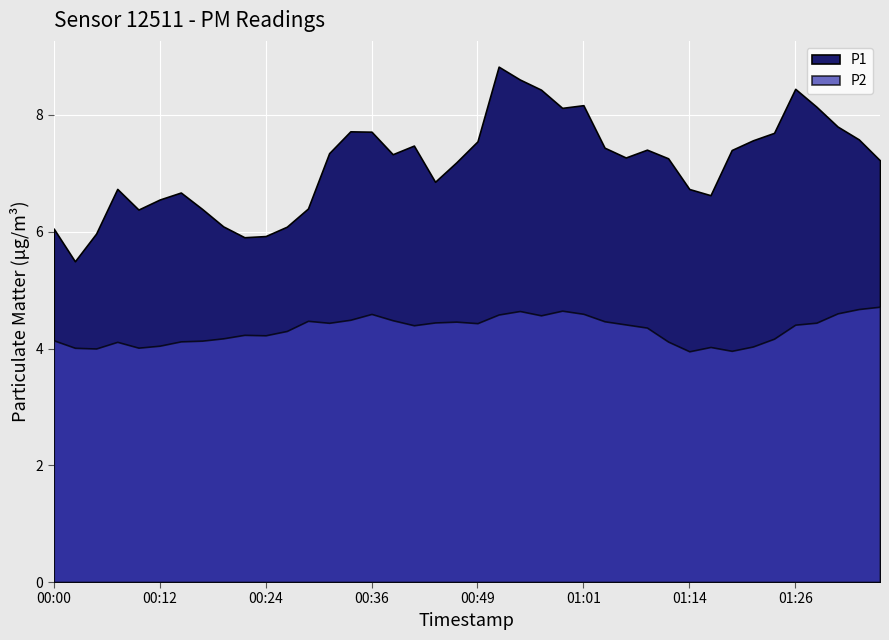

How many values in the P2 series exceed 4?

32